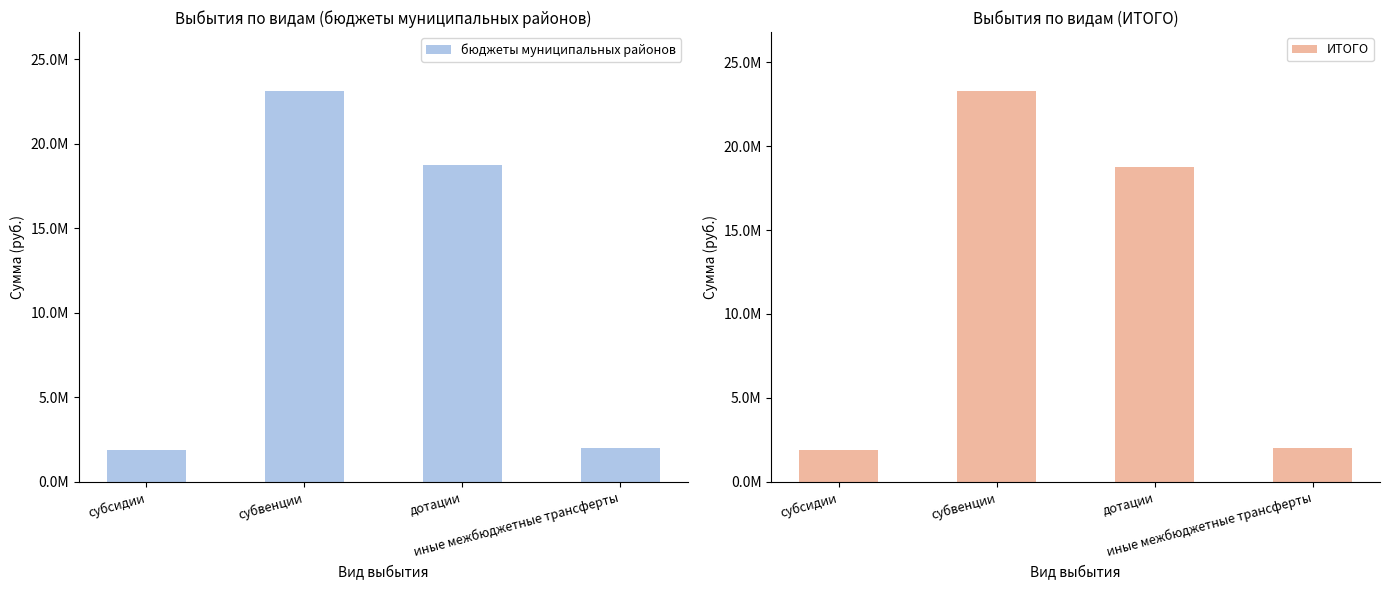

Rank the series at дотации from highest to lowest value.

бюджеты муниципальных районов, ИТОГО